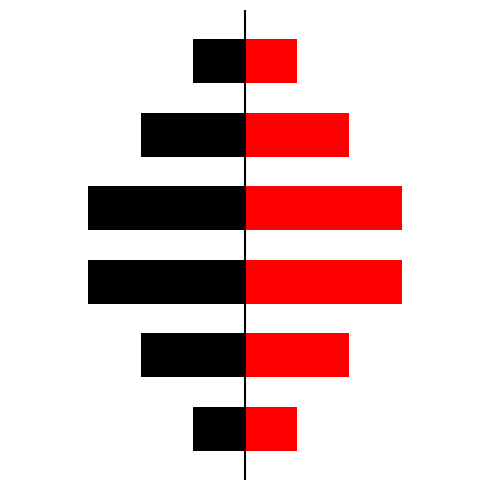

True or false: Red has a value of 3 at 3.

True